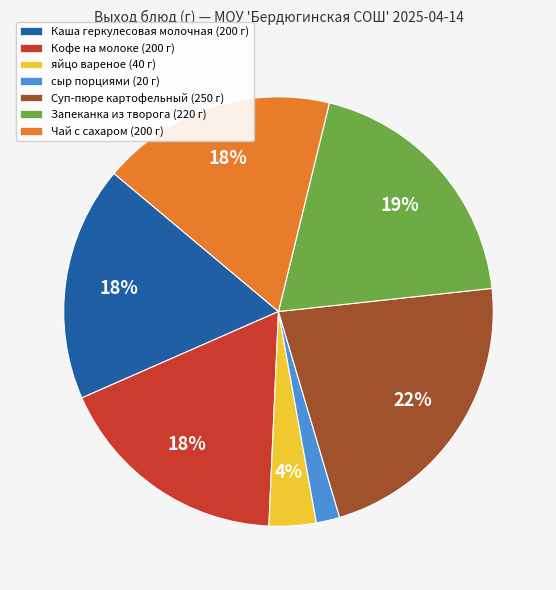

What is the ratio of the value at яйцо вареное to the value at Чай с сахаром?

0.2